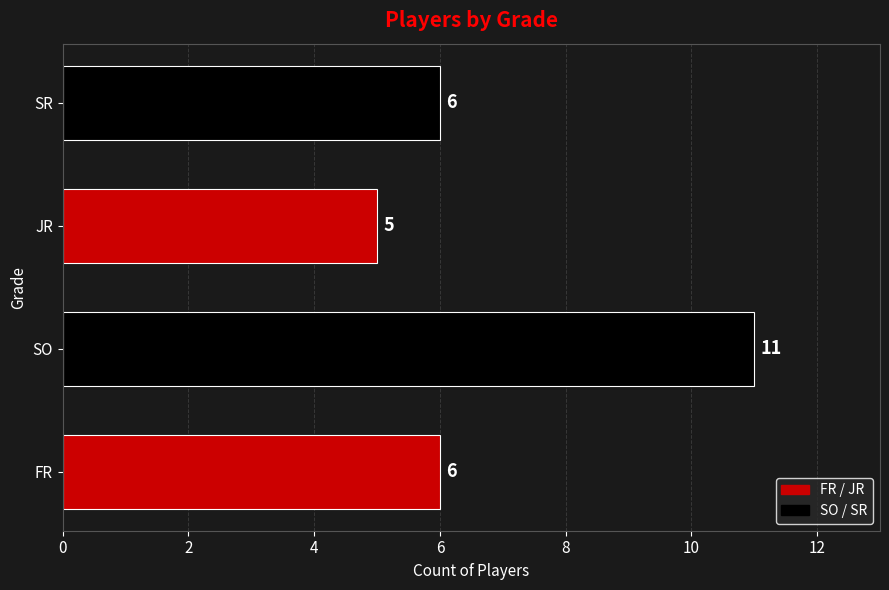

How many bars are there in total?

4